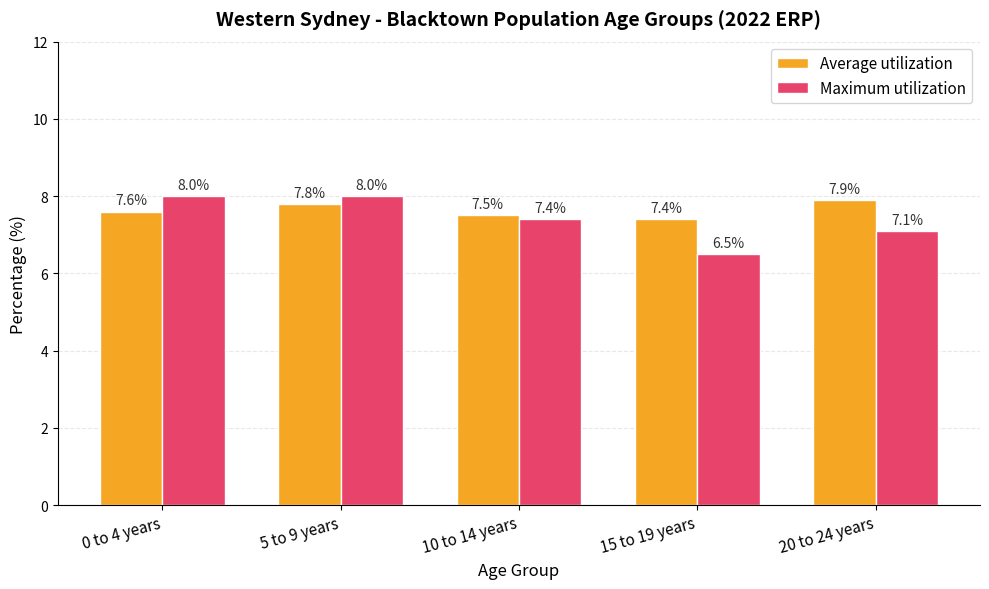

What is the total value across all series at 5 to 9 years?

15.8